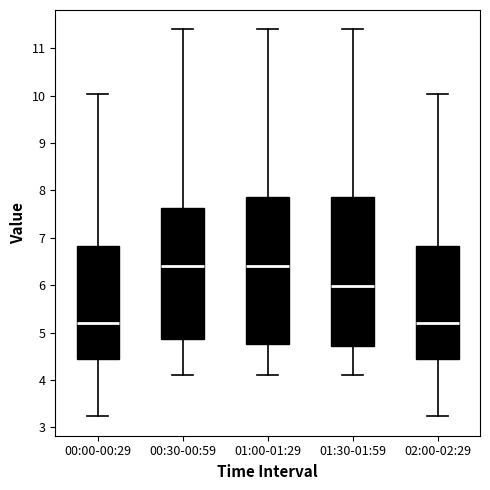

Reading left to right, transcribe this box plot: for each box, give where its median line is, the range the box spans, and where its two whiskers end, as read against the y-axis. The values are not printed on the chart, so give them approximately, as read against the axis.

00:00-00:29: median 5.2, box 4.4 to 6.8, whiskers 3.2 to 10.0
00:30-00:59: median 6.4, box 4.9 to 7.6, whiskers 4.1 to 11.4
01:00-01:29: median 6.4, box 4.7 to 7.9, whiskers 4.1 to 11.4
01:30-01:59: median 6.0, box 4.7 to 7.9, whiskers 4.1 to 11.4
02:00-02:29: median 5.2, box 4.4 to 6.8, whiskers 3.2 to 10.0